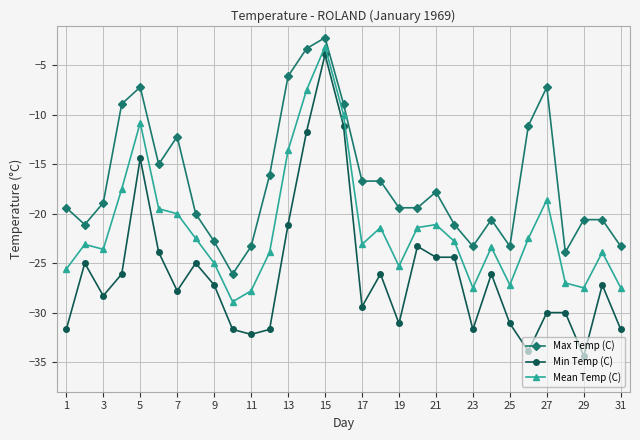

Which series has the largest range (max minus min)?

Min Temp (C)